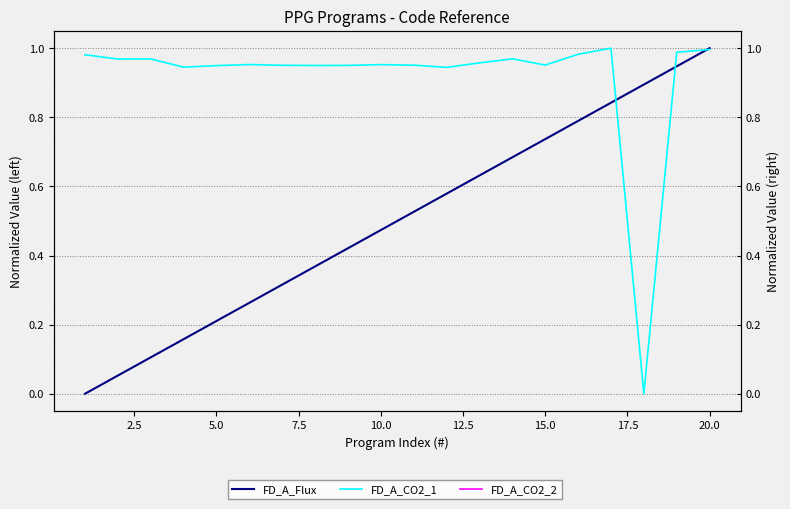

What is the highest value of the FD_A_CO2_1 series?

1.0